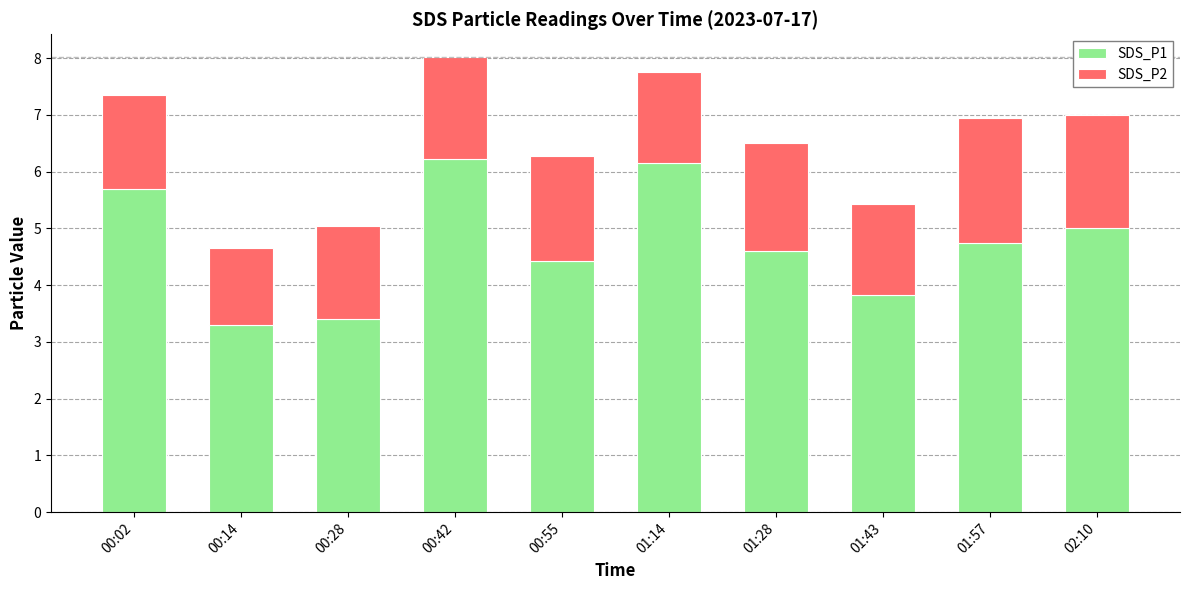

Reading right to left, list the values for the SDS_P1 series.

5.0	4.8	3.8	4.6	6.2	4.4	6.2	3.4	3.3	5.7